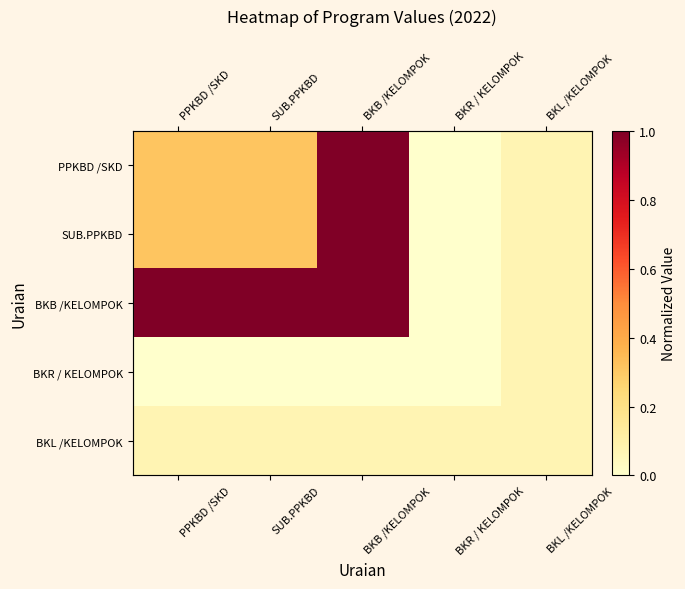

Is it true that BKB /KELOMPOK equals 1.0 at BKB /KELOMPOK?

True